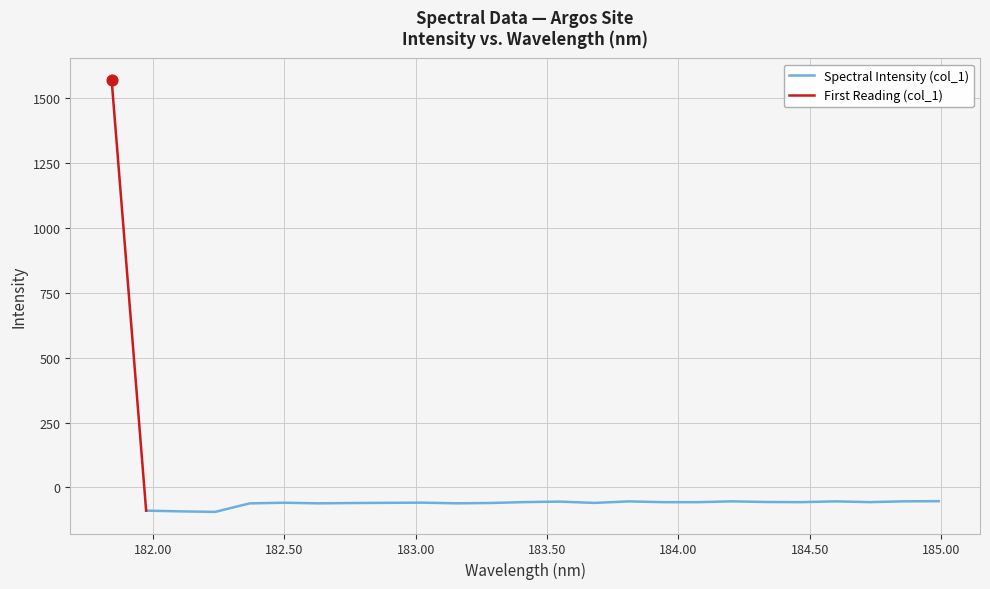

What is the change in value from 182.8925964608 to 183.15513622?

-1.9